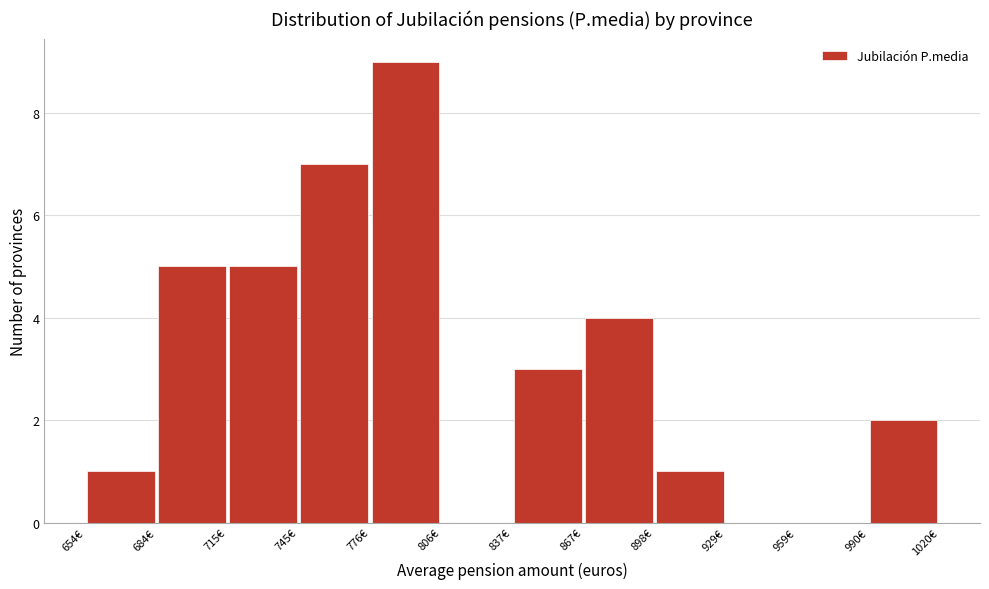

How tall is the bar that spans 685 to 715 on the x-axis? Neither the bar edges nor the heights are printed on the chart, so give them approximately, as read against the axes.

5